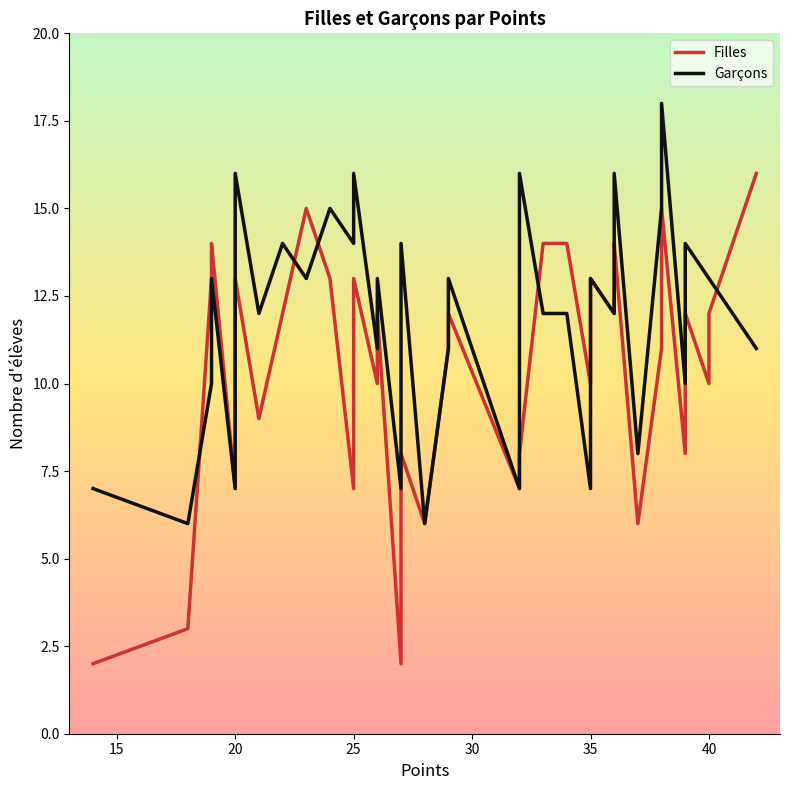

In Garçons, how many points are lower than both neighbors (excluding endpoints)?

13